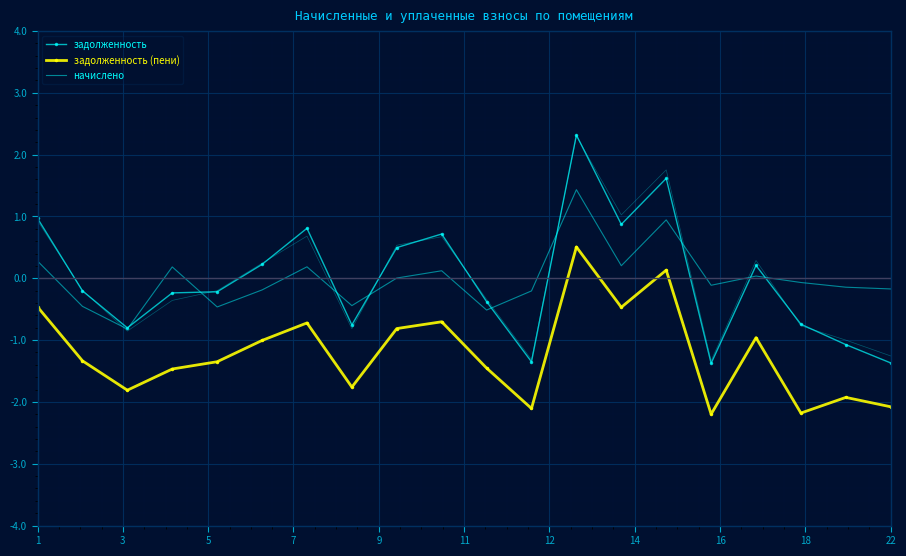

How many lines are shown in the chart?

3